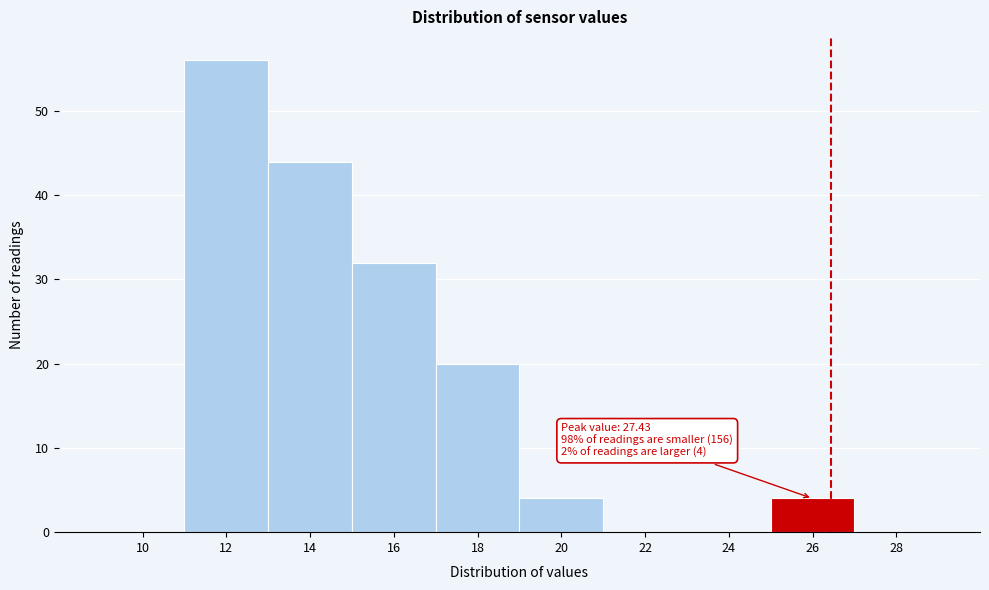

Reading right to left, list all the values displayed in this chart.

28=0	26=4	24=0	22=0	20=4	18=20	16=32	14=44	12=56	10=0